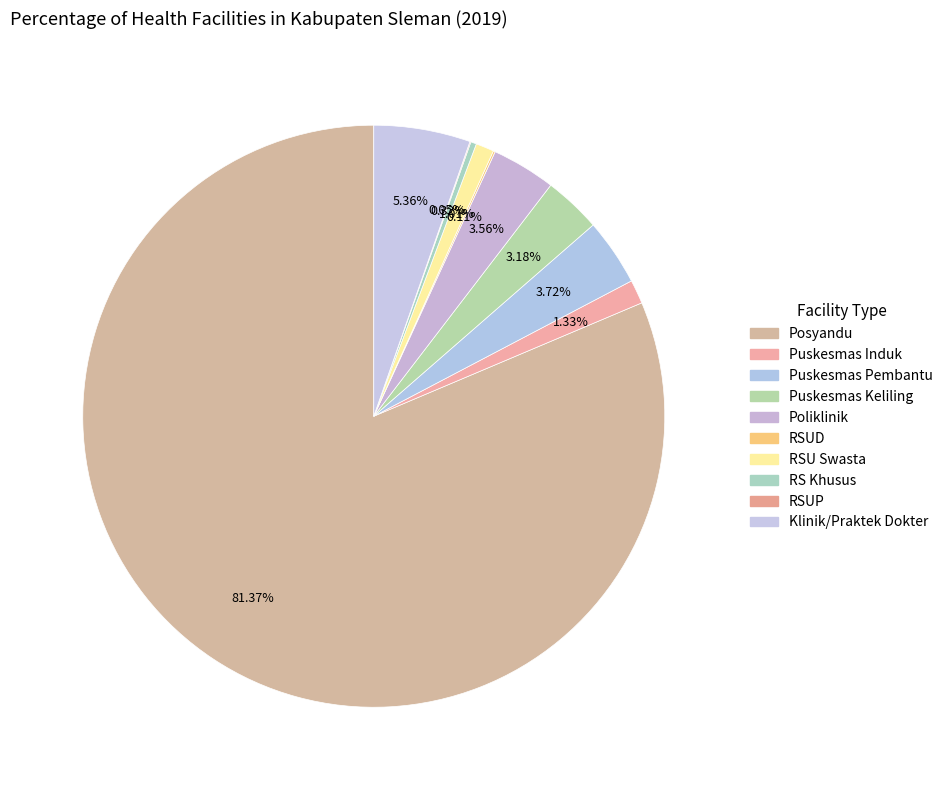

How much of the chart is everything except Klinik/Praktek Dokter?

94.6%